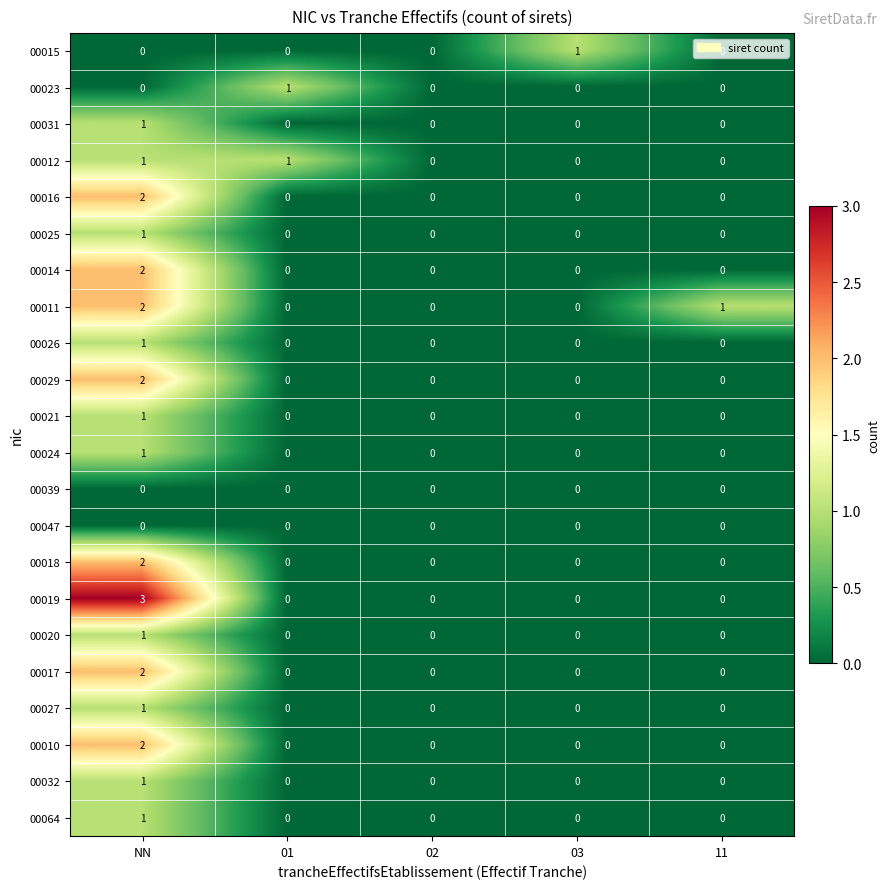

True or false: 00011 has a value of 1 at 02.

False